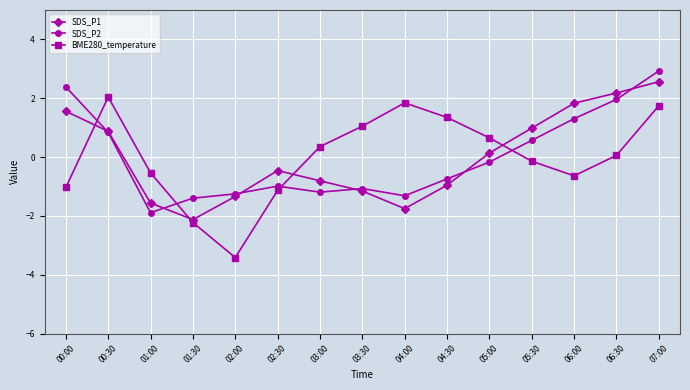

Reading left to right, transcribe all the data shown in this chart.

SDS_P1: 1.6	0.9	-1.6	-2.1	-1.3	-0.5	-0.8	-1.2	-1.7	-1.0	0.1	1.0	1.8	2.2	2.6
SDS_P2: 2.4	0.8	-1.9	-1.4	-1.2	-1.0	-1.2	-1.1	-1.3	-0.7	-0.2	0.6	1.3	2.0	2.9
BME280_temperature: -1.0	2.0	-0.5	-2.2	-3.4	-1.1	0.4	1.1	1.8	1.3	0.7	-0.1	-0.6	0.1	1.7